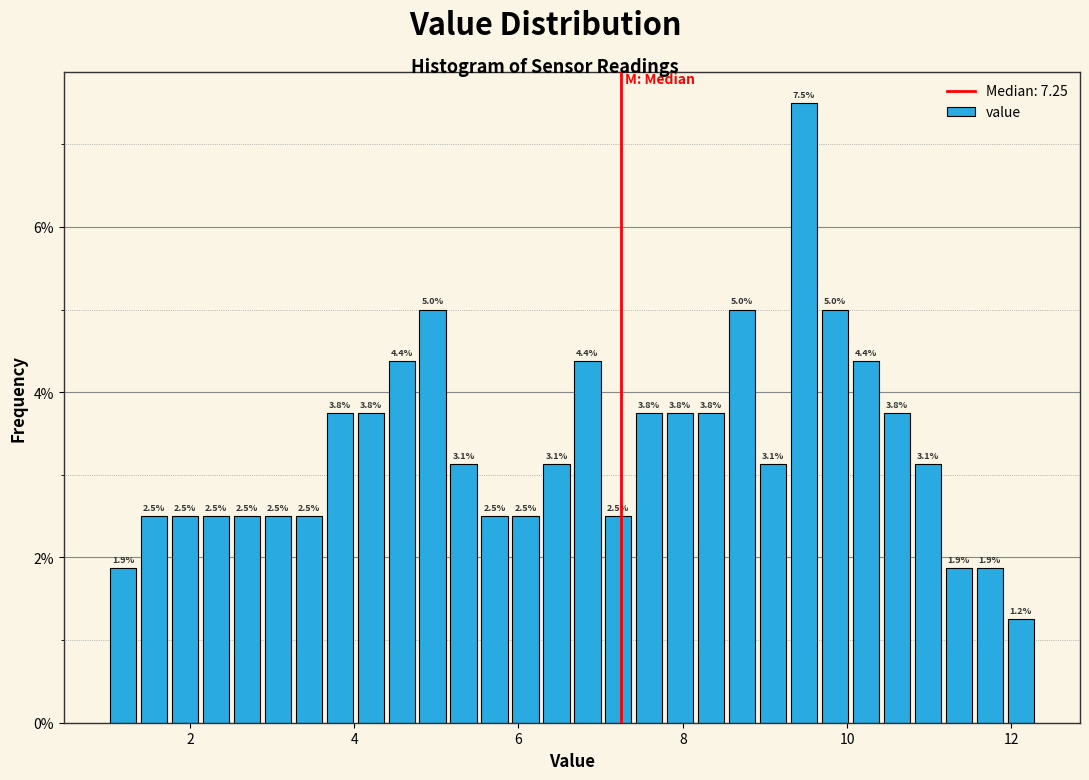

Read against the x-axis, roughly where is the centre of the tallest bar?

9.4